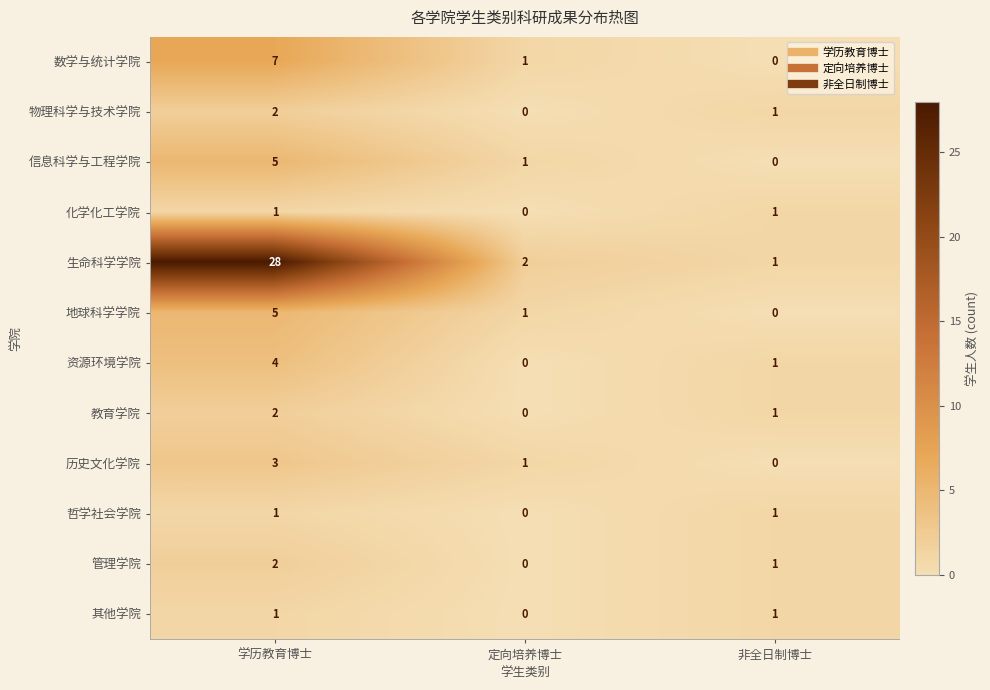

Which series has the widest spread of values?

生命科学学院